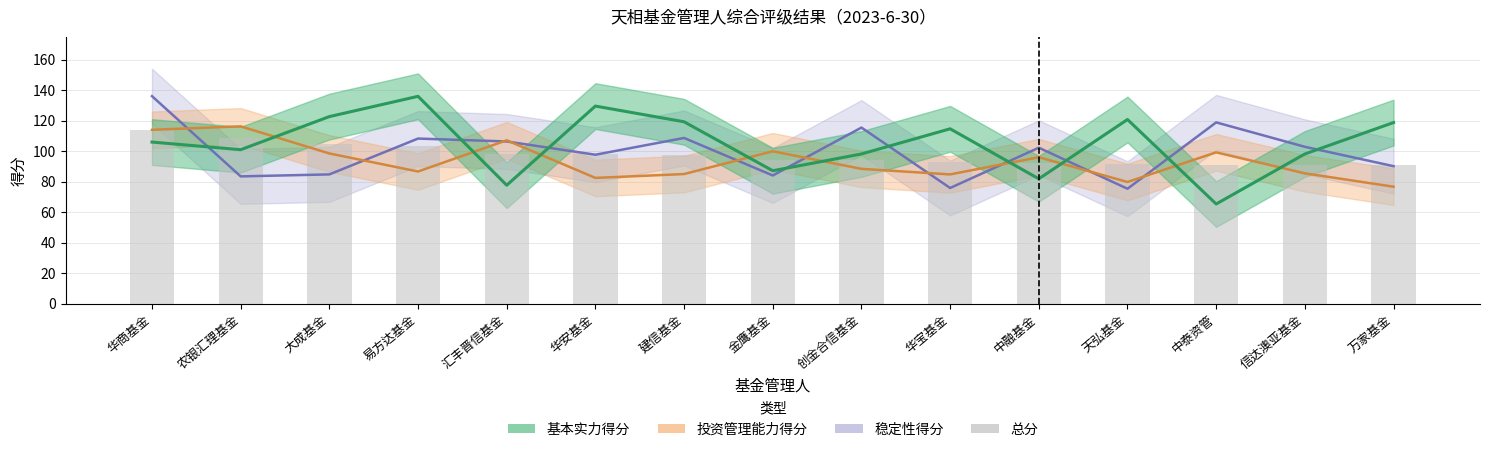

Where is the data nearest to the value 102?

易方达基金